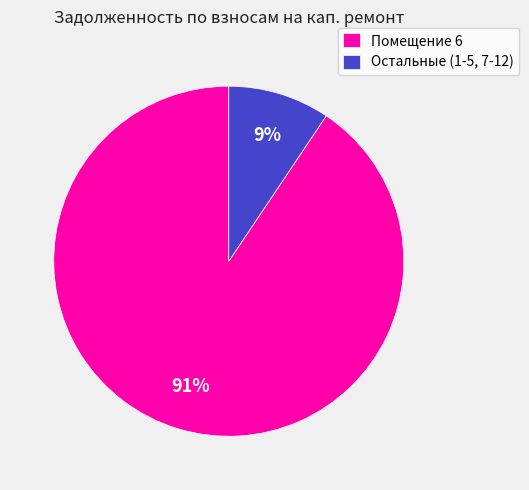

Rank the categories by value from highest to lowest.

Помещение 6, Остальные (1-5, 7-12)